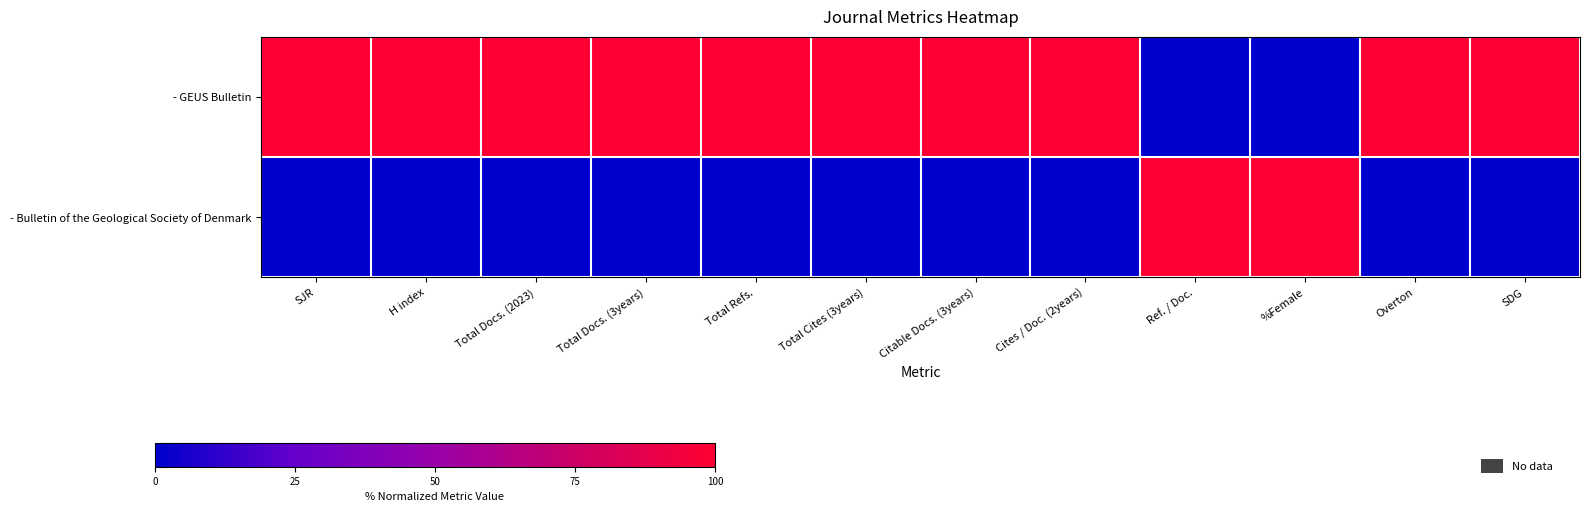

What is the difference between the highest and lowest values at SDG?

100